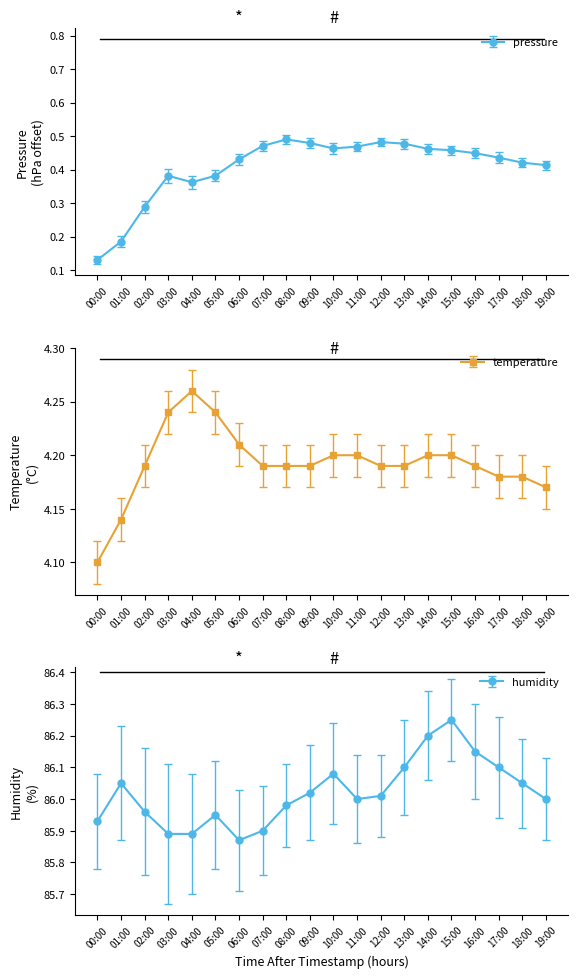

What is the difference between the temperature values at 04:00 and 13:00?

0.1